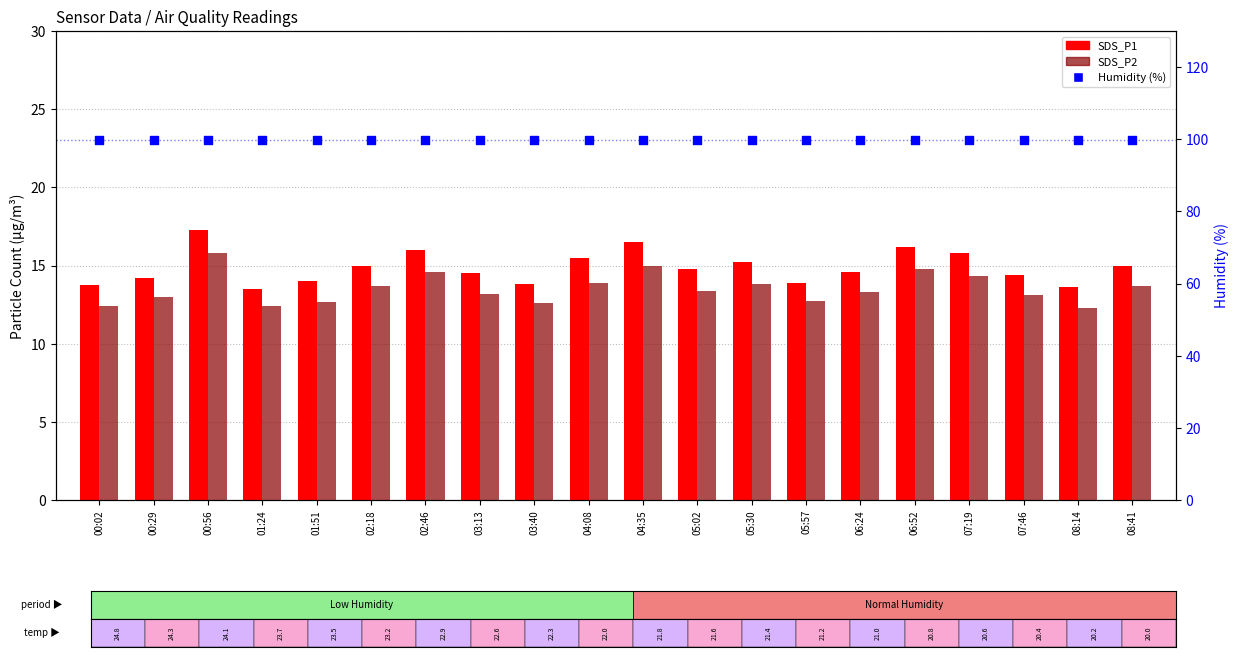

At how many categories does at least one series exceed 19?

20